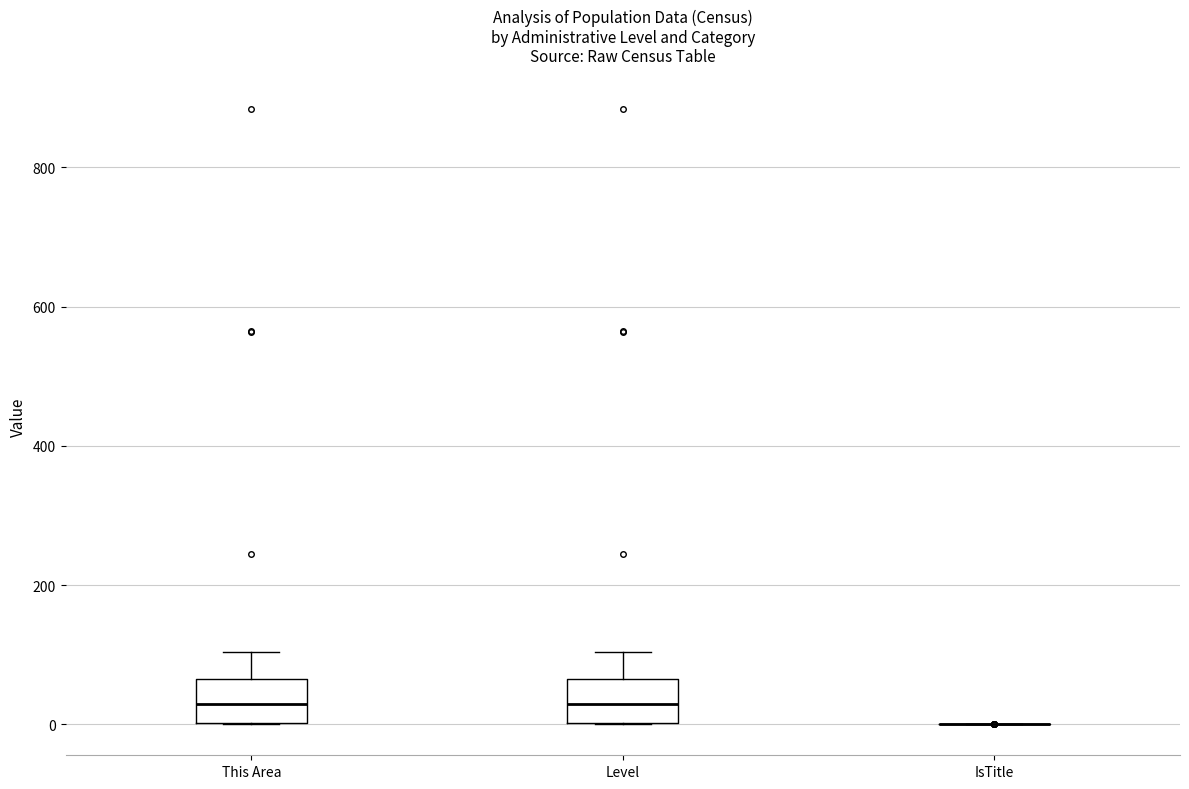

Reading left to right, transcribe this box plot: for each box, give where its median line is, the range the box spans, and where its two whiskers end, as read against the y-axis. The values are not printed on the chart, so give them approximately, as read against the axis.

This Area: median 40, box 0 to 60, whiskers 0 to 100
Level: median 40, box 0 to 60, whiskers 0 to 100
IsTitle: box collapsed to a line at 0, whiskers 0 to 0